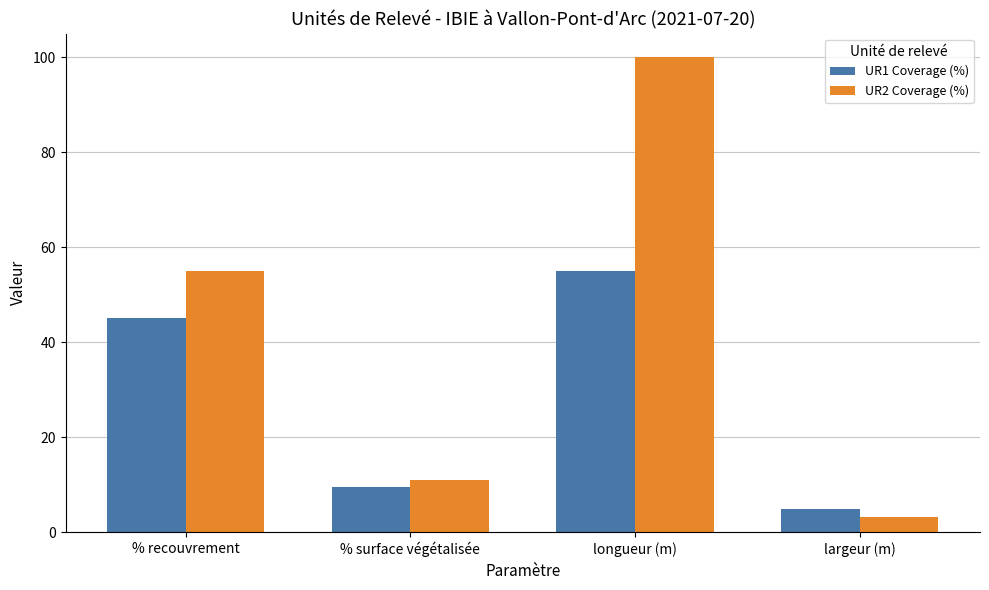

Which series has the largest total across all categories?

UR2 Coverage (%)